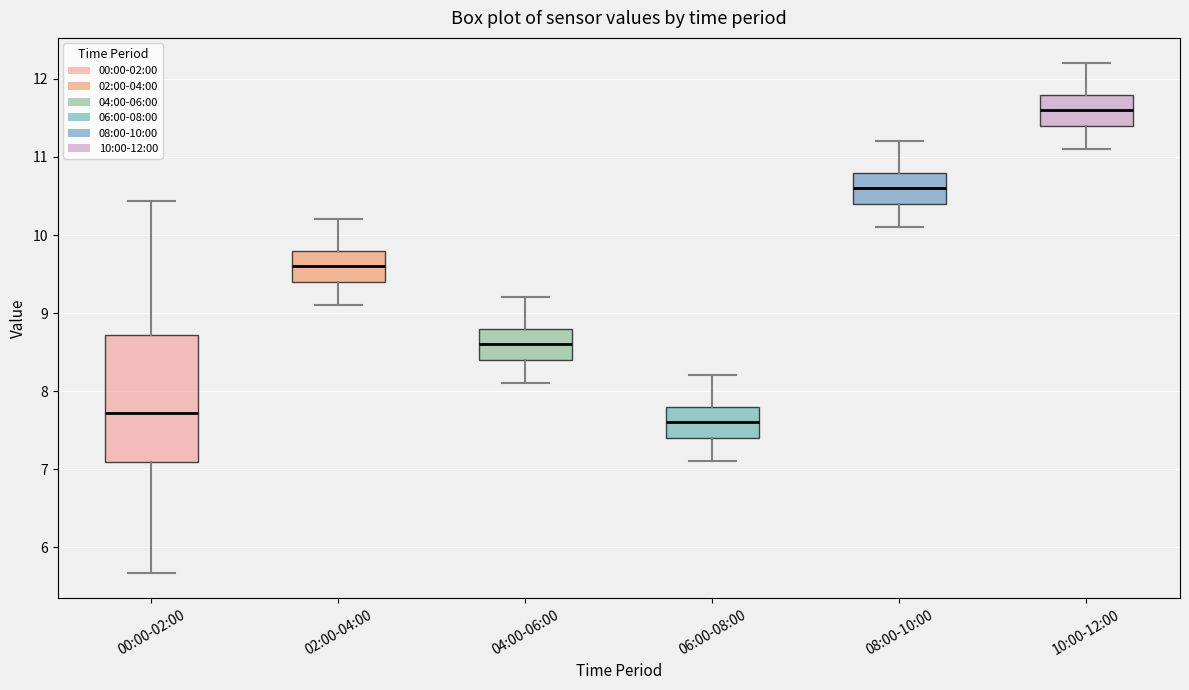

Which box's median line is the lowest?

06:00-08:00